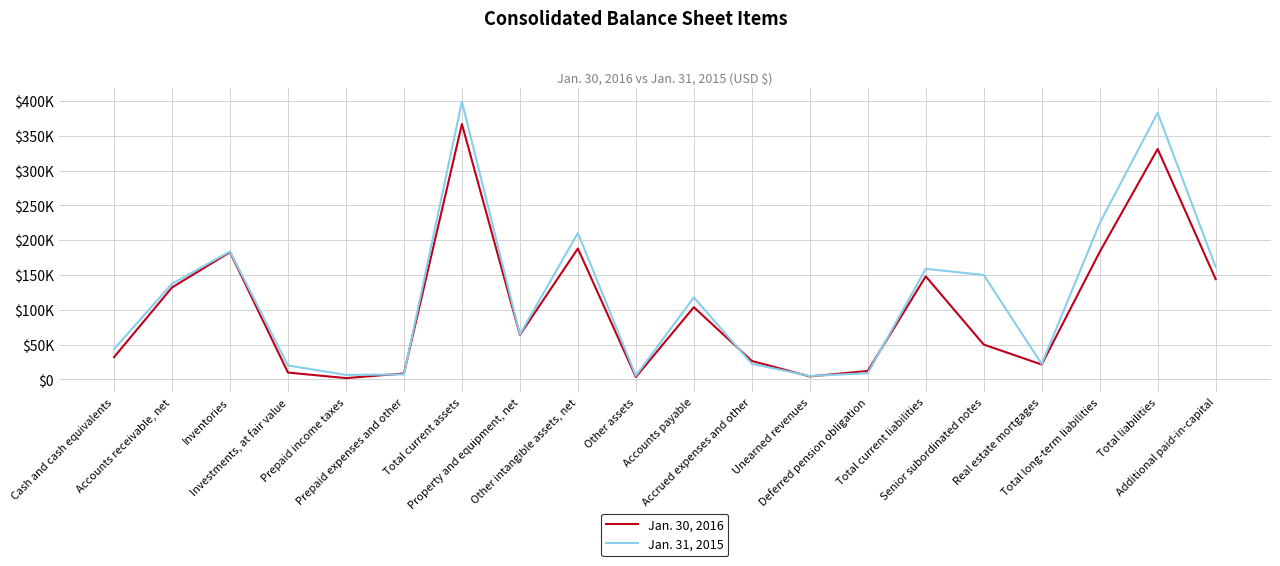

Is this an area chart (filled region under the line)?

No